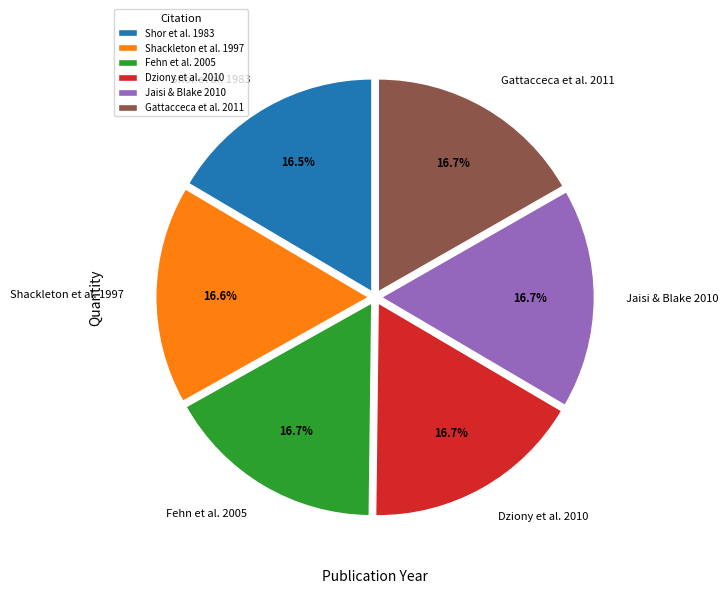

Do Dziony et al. 2010 and Fehn et al. 2005 together represent more than half of the pie?

No